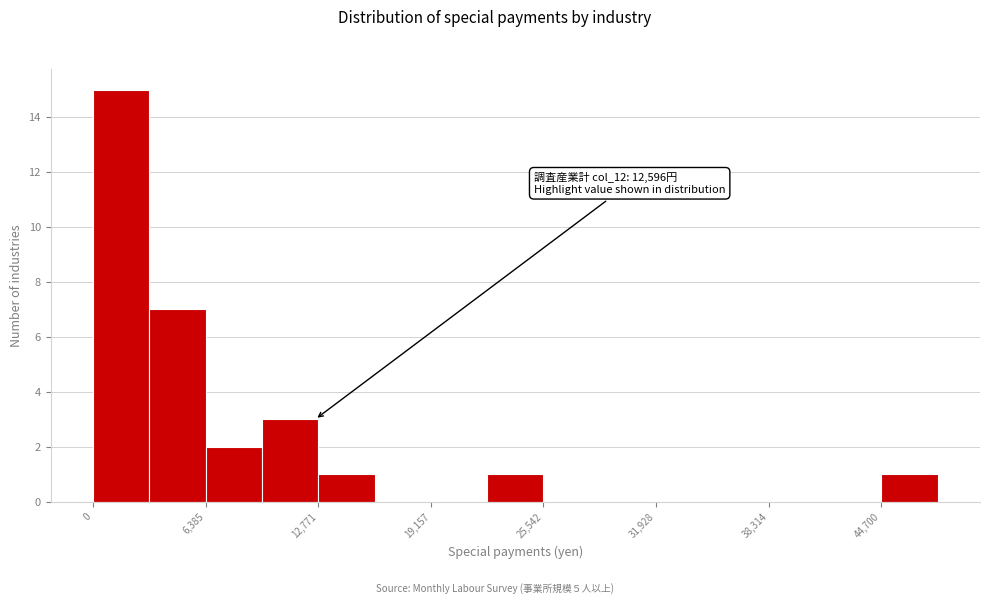

Read against the x-axis, roughly where is the centre of the tallest bar?

2000